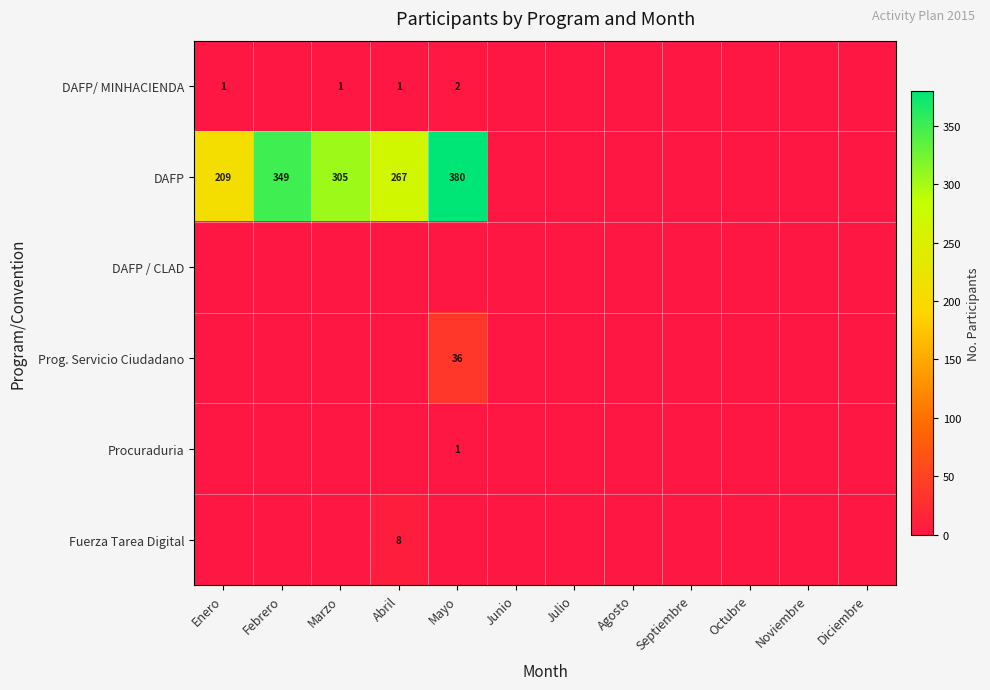

At Enero, list the series in order from smallest to largest.

DAFP / CLAD, Prog. Servicio Ciudadano, Procuraduria, Fuerza Tarea Digital, DAFP/ MINHACIENDA, DAFP